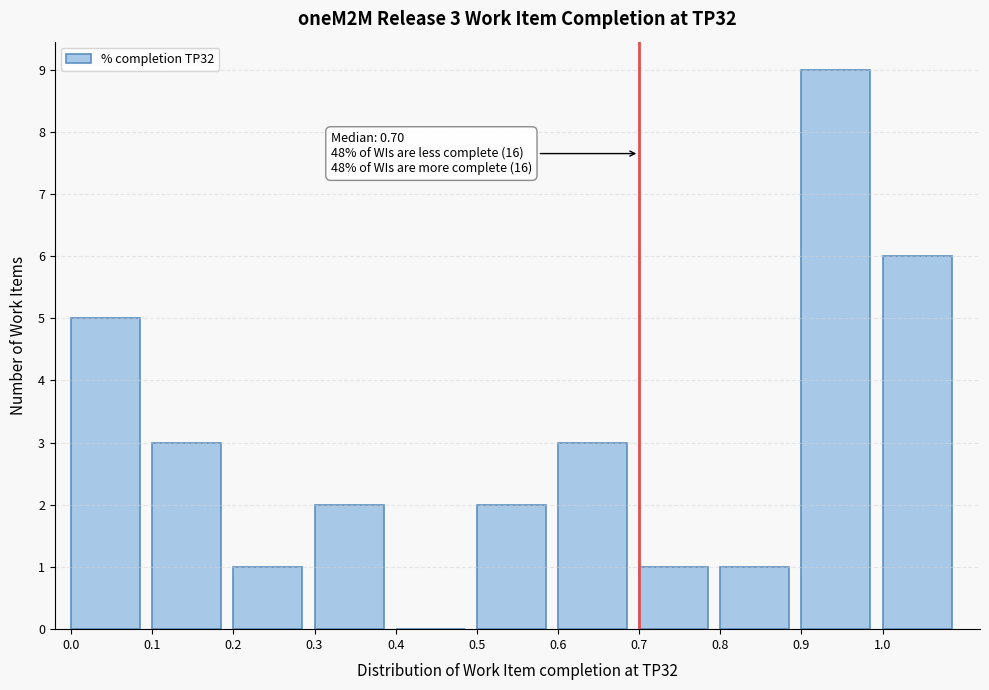

Which range on the x-axis has the tallest bar?

0.9 to 1.0